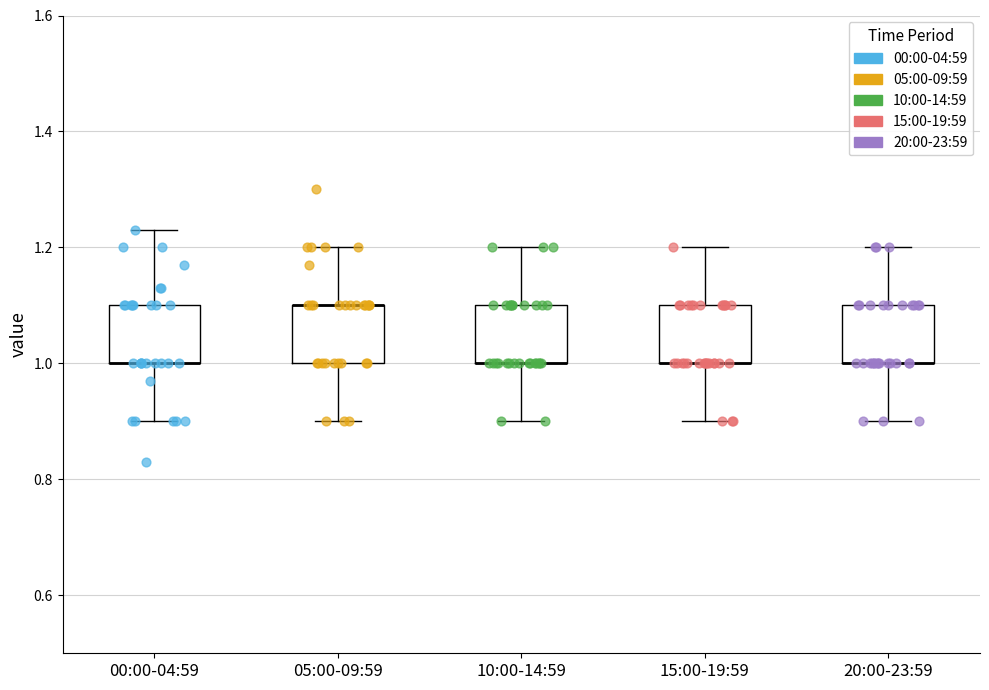

Reading left to right, transcribe this box plot: for each box, give where its median line is, the range the box spans, and where its two whiskers end, as read against the y-axis. The values are not printed on the chart, so give them approximately, as read against the axis.

00:00-04:59: median 1.00 (drawn on the box's lower edge), box 1.00 to 1.10, whiskers 0.90 to 1.24
05:00-09:59: median 1.10 (drawn on the box's upper edge), box 1.00 to 1.10, whiskers 0.90 to 1.20
10:00-14:59: median 1.00 (drawn on the box's lower edge), box 1.00 to 1.10, whiskers 0.90 to 1.20
15:00-19:59: median 1.00 (drawn on the box's lower edge), box 1.00 to 1.10, whiskers 0.90 to 1.20
20:00-23:59: median 1.00 (drawn on the box's lower edge), box 1.00 to 1.10, whiskers 0.90 to 1.20